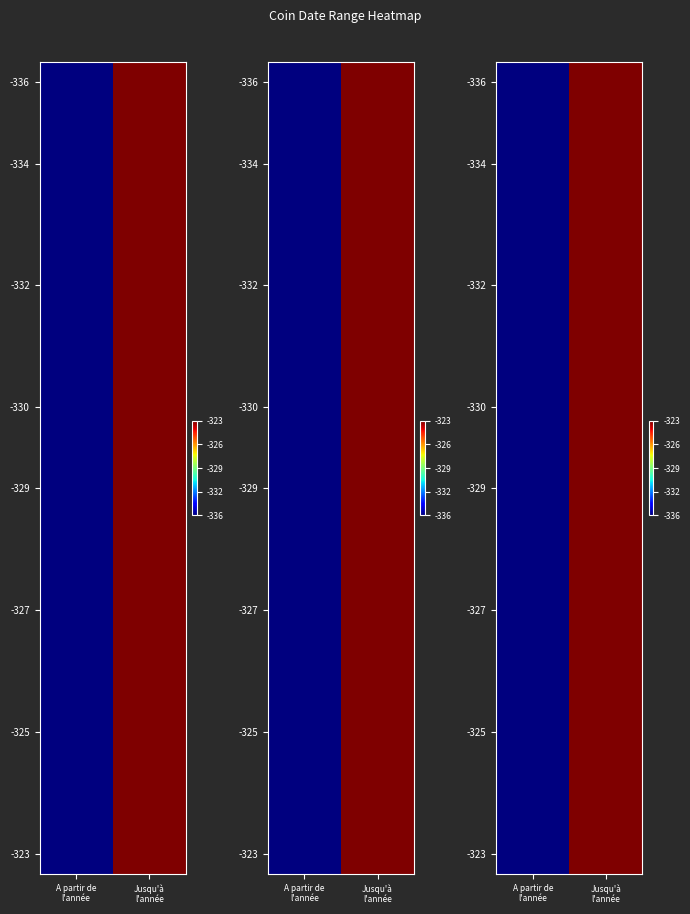

Which series has the widest spread of values?

-336